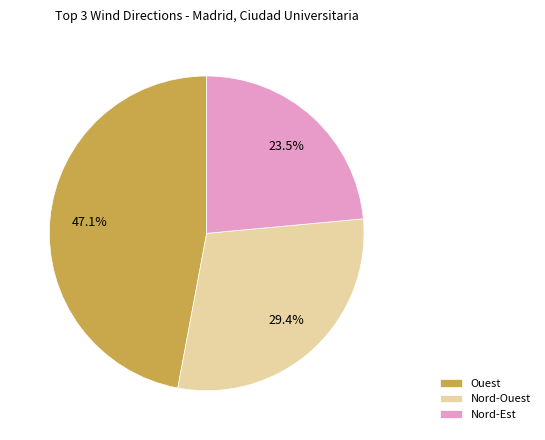

To the nearest percent, what percentage of the pie is Nord-Ouest?

29%